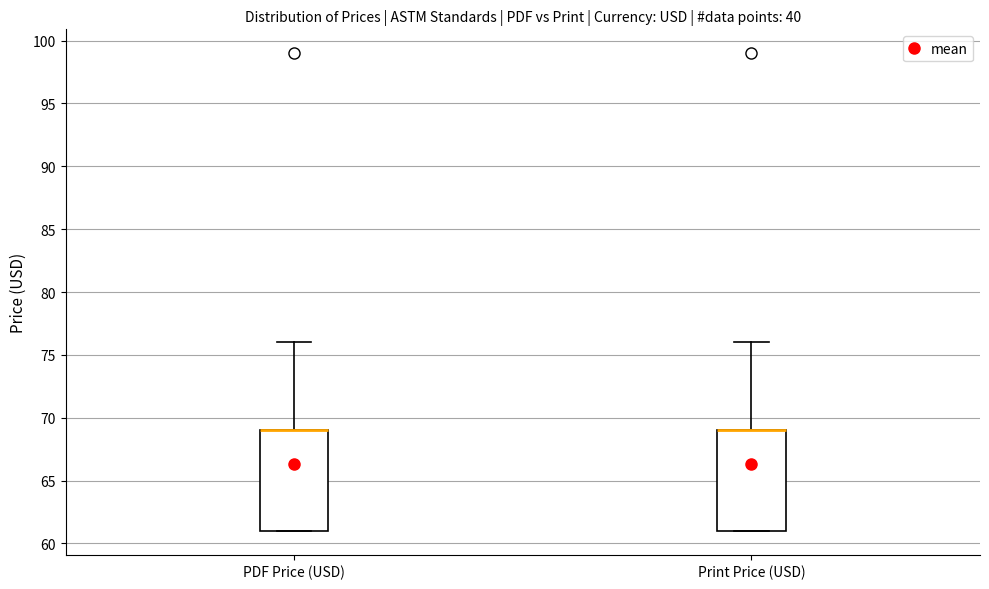

Reading left to right, transcribe this box plot: for each box, give where its median line is, the range the box spans, and where its two whiskers end, as read against the y-axis. The values are not printed on the chart, so give them approximately, as read against the axis.

PDF Price (USD): median 69 (drawn on the box's upper edge), box 61 to 69, whiskers 61 to 76
Print Price (USD): median 69 (drawn on the box's upper edge), box 61 to 69, whiskers 61 to 76